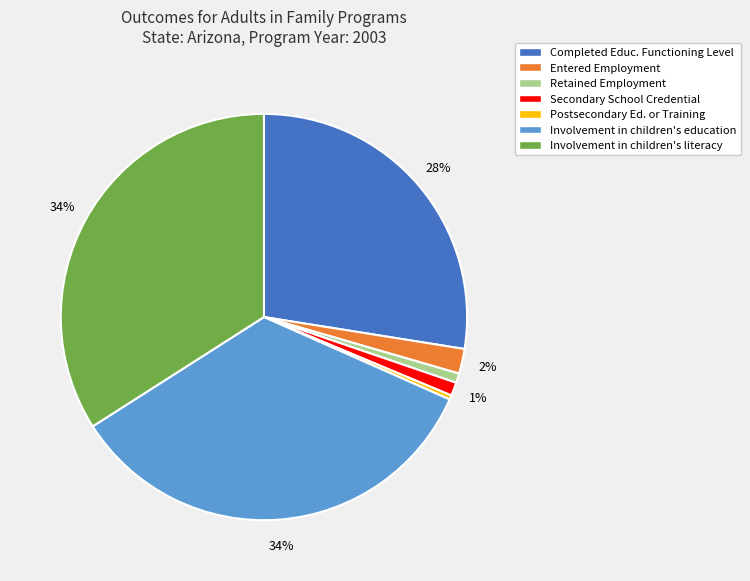

To the nearest percent, what is the average slice percentage?

14%